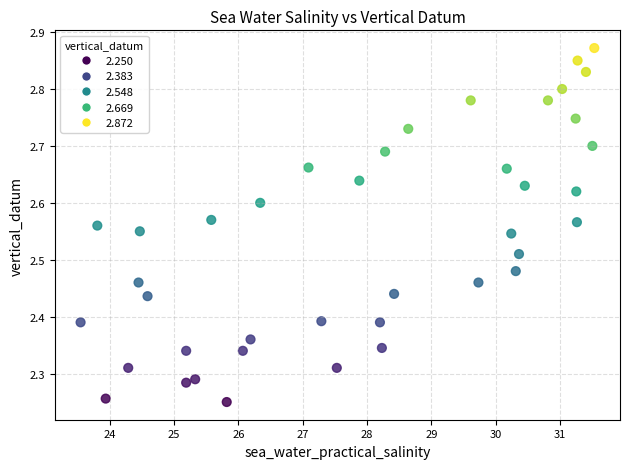

What is the range of Y values (max minus min)?

0.6